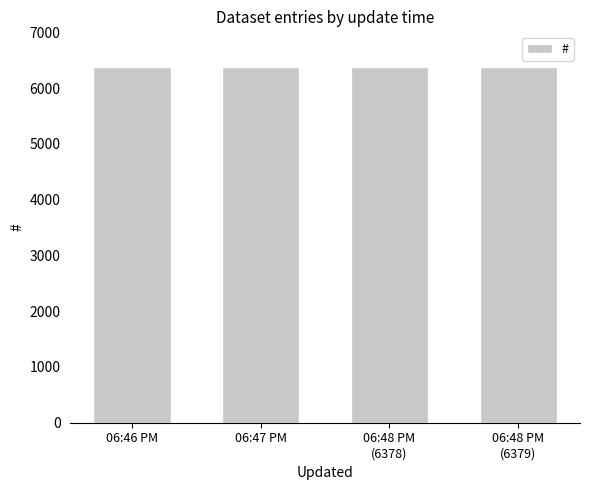

What is the maximum value shown in the chart?

6379